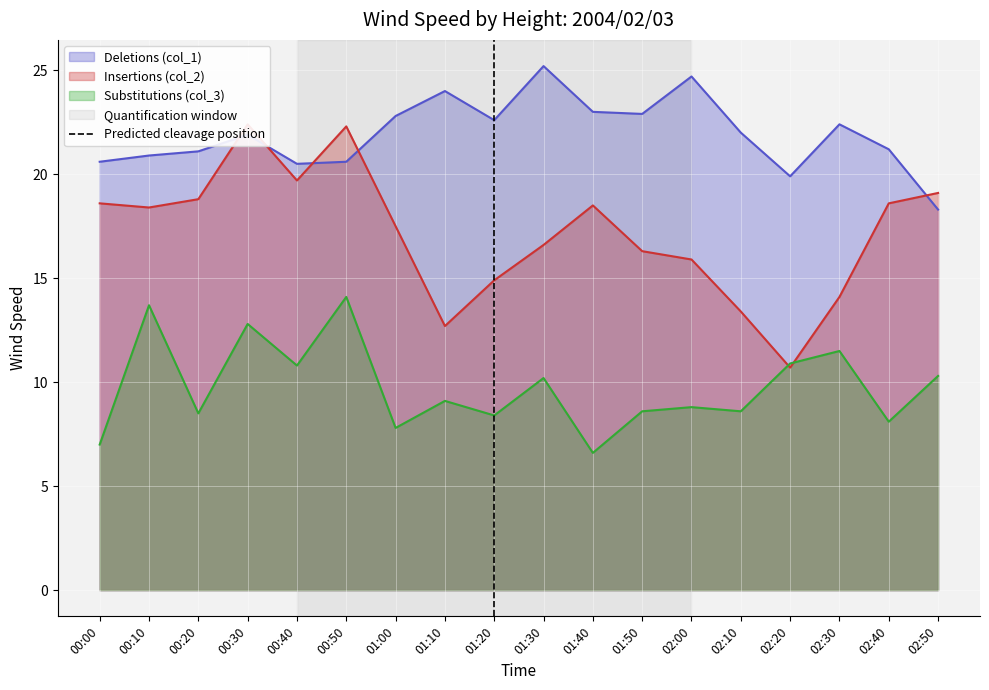

True or false: Deletions (col_1) and Substitutions (col_3) intersect in this chart.

False